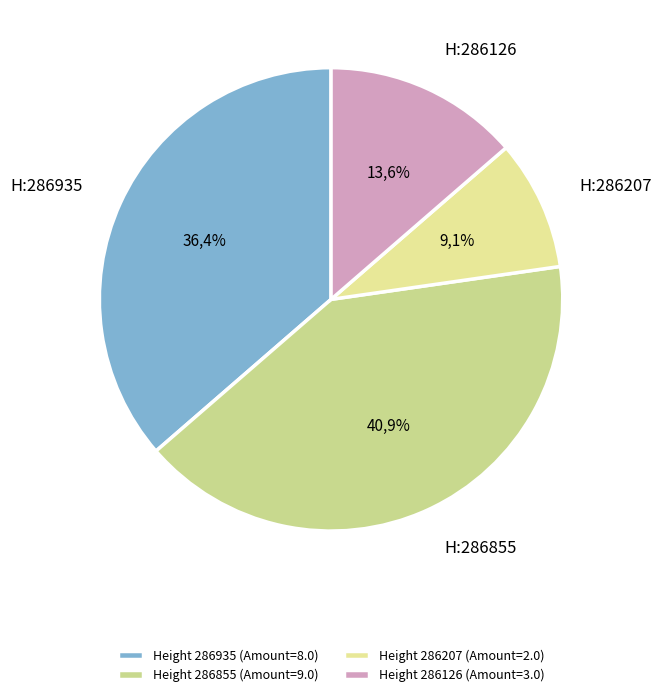

What is the change in value from 286935 to 286207?

-6